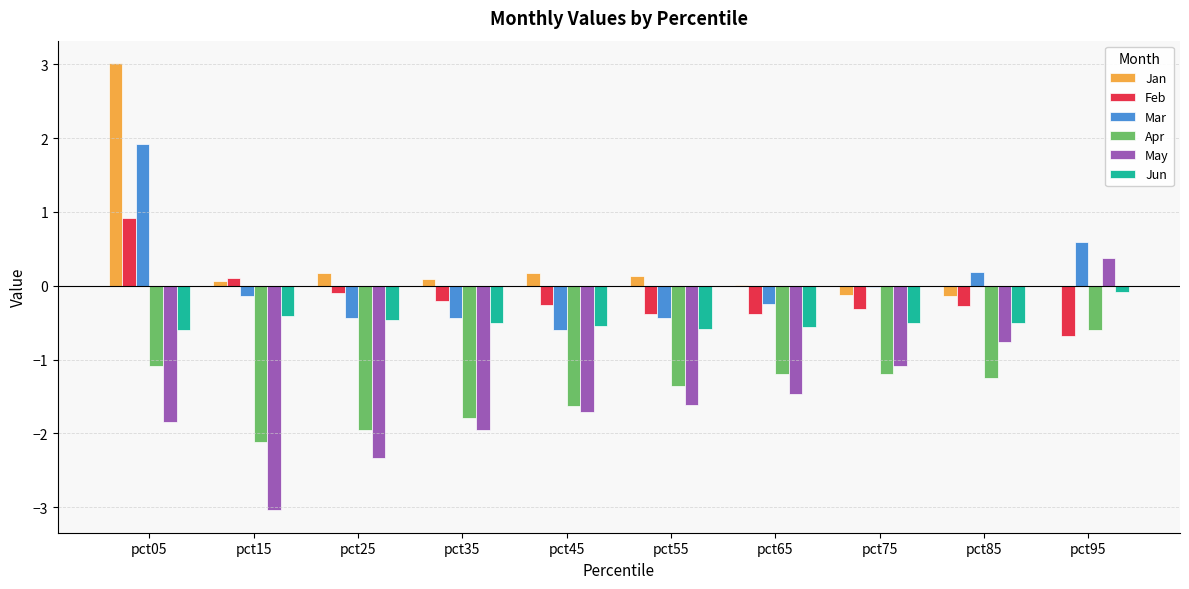

What is the sum of all Jun values?

-4.7